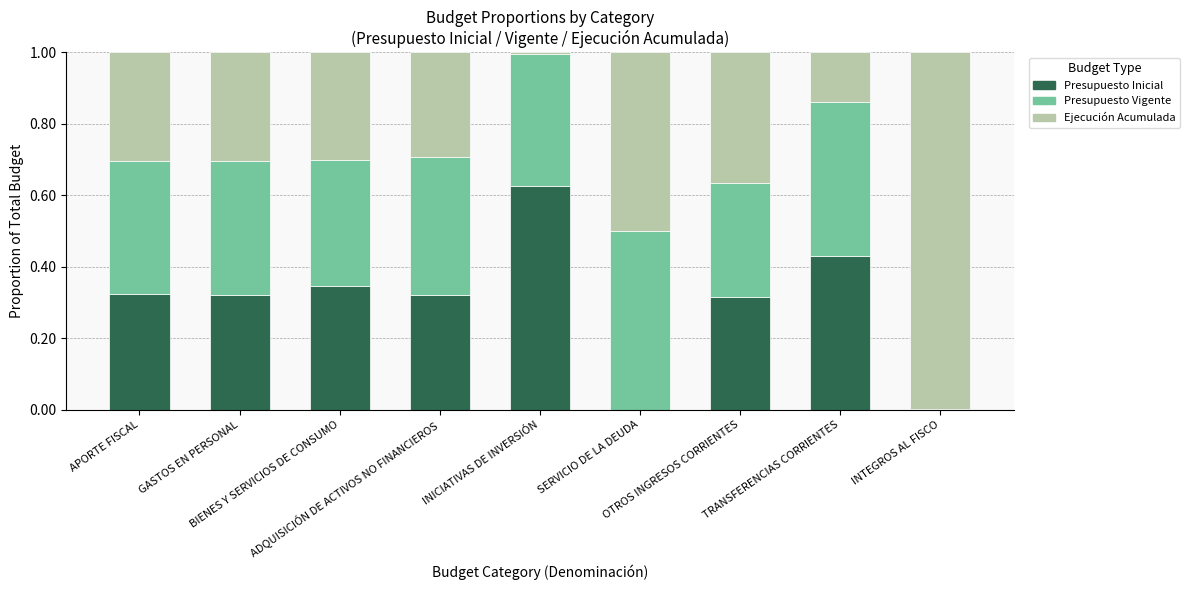

The Presupuesto Vigente series shows 0.4 at TRANSFERENCIAS CORRIENTES. True or false?

True